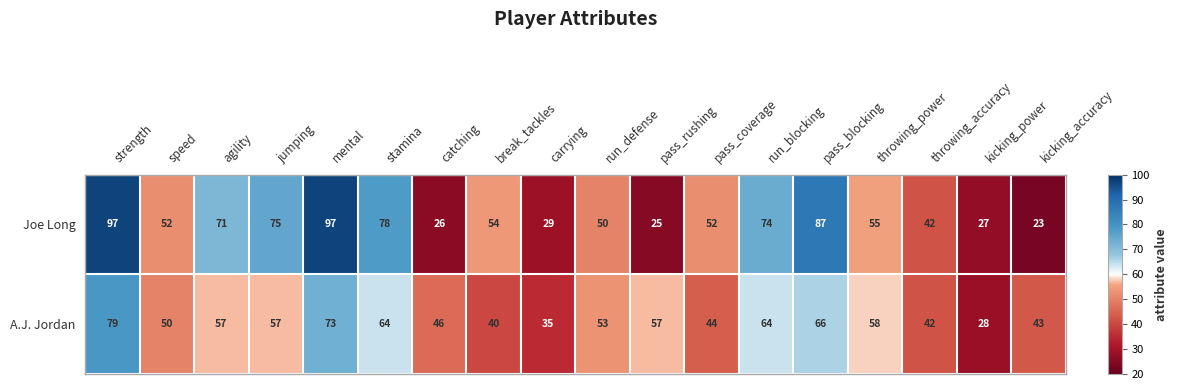

Rank the series at jumping from highest to lowest value.

Joe Long, A.J. Jordan